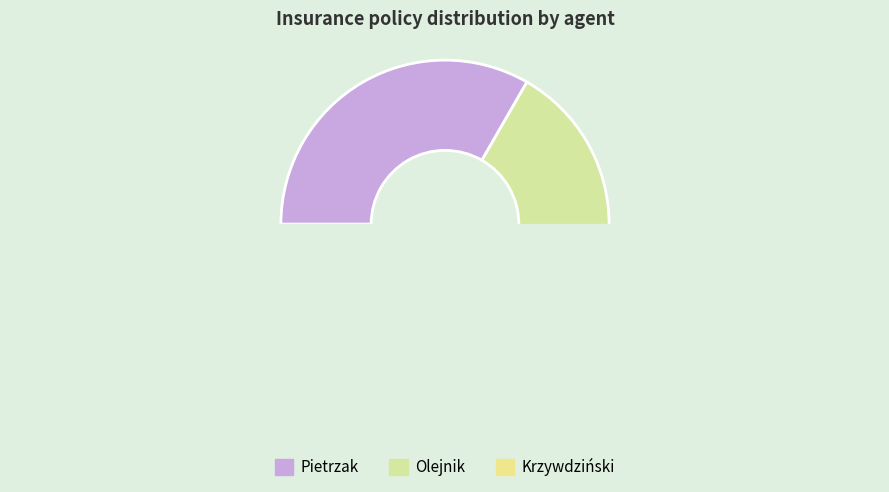

What is the total percentage of Krzywdziński and Pietrzak?

66.7%